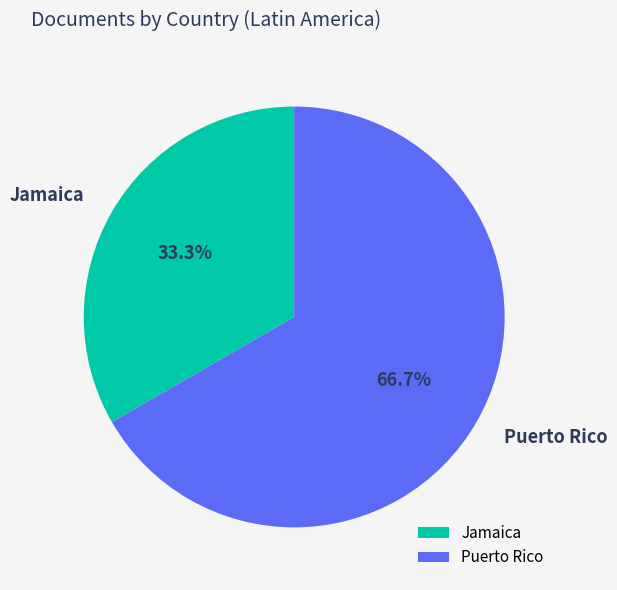

To the nearest percent, what is the difference between the Puerto Rico and Jamaica slice percentages?

33%